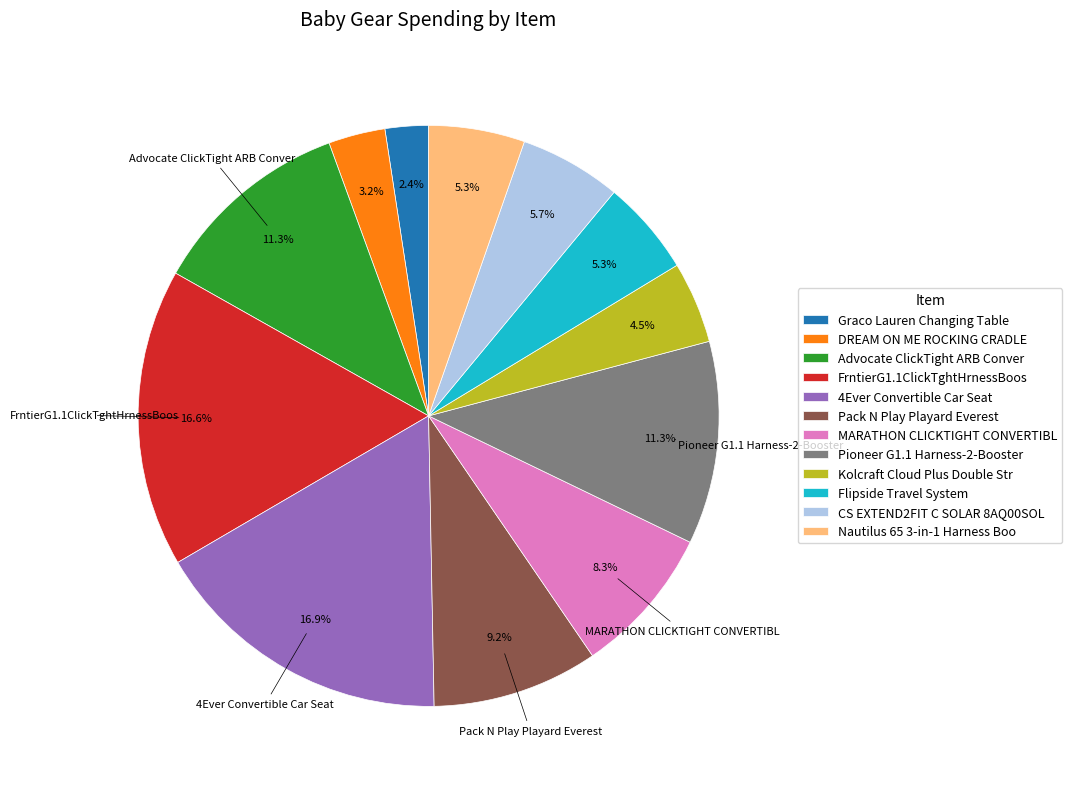

What percentage is the Flipside Travel System slice, to the nearest percent?

5%